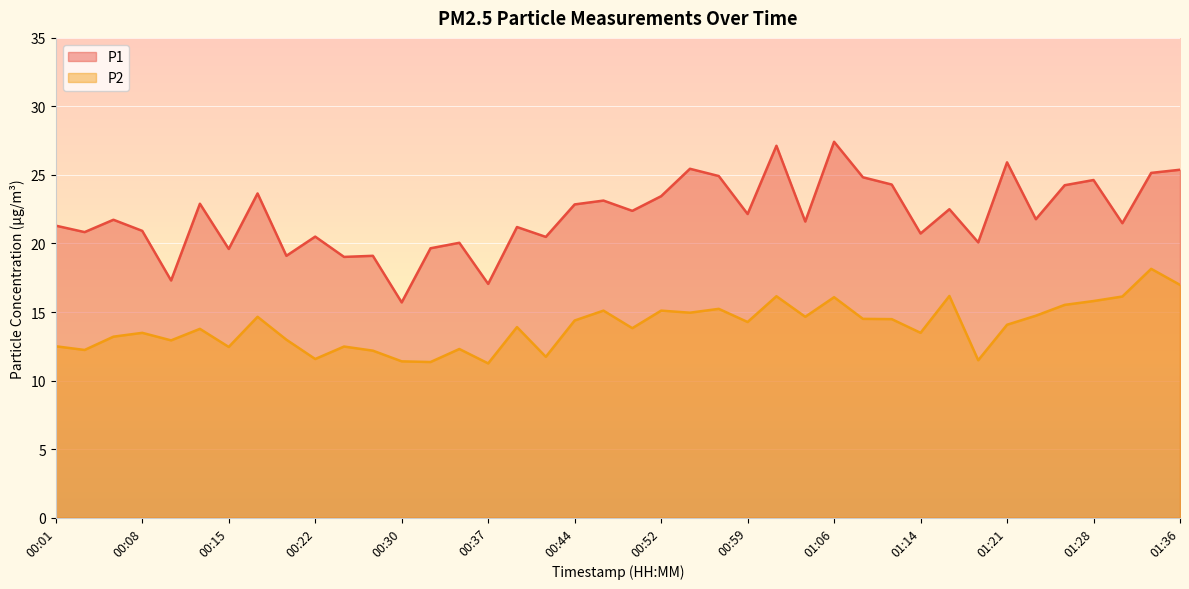

At which category does P2 reach its first local peak?

00:08